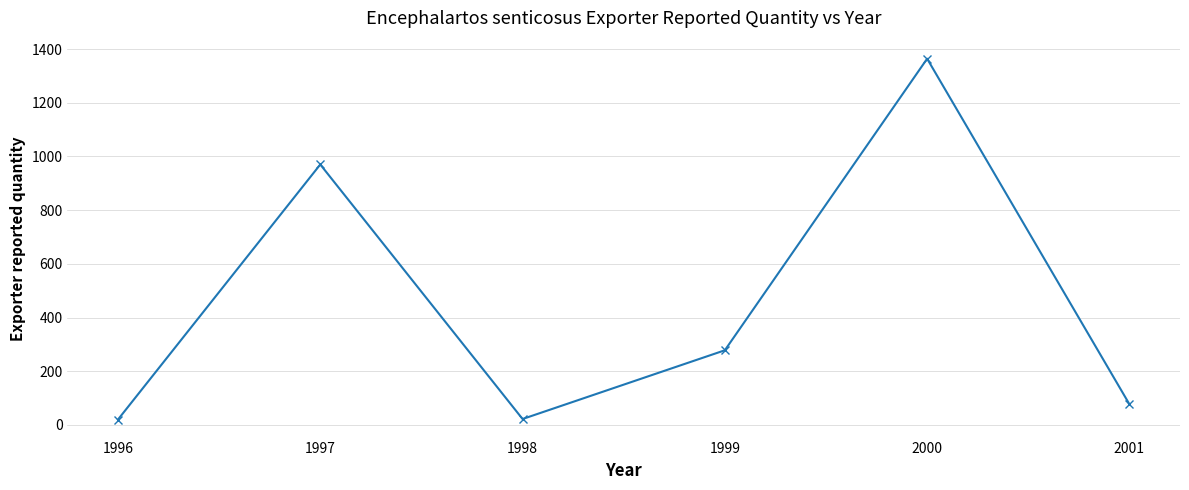

What is the sum of all values?

2731